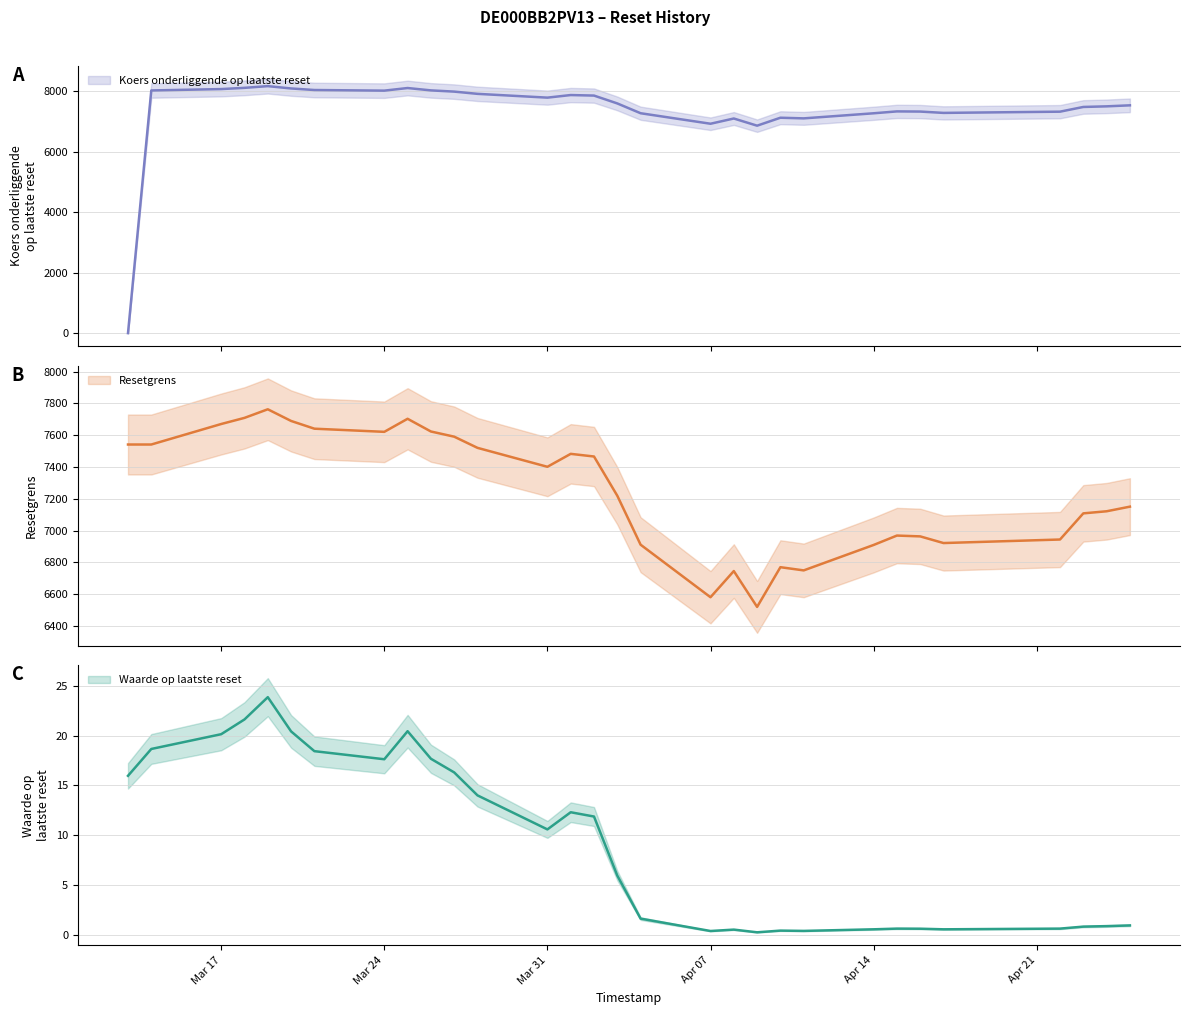

Rank the series at 2025-04-03 from lowest to highest value.

Waarde op laatste reset, Resetgrens, Koers onderliggende op laatste reset